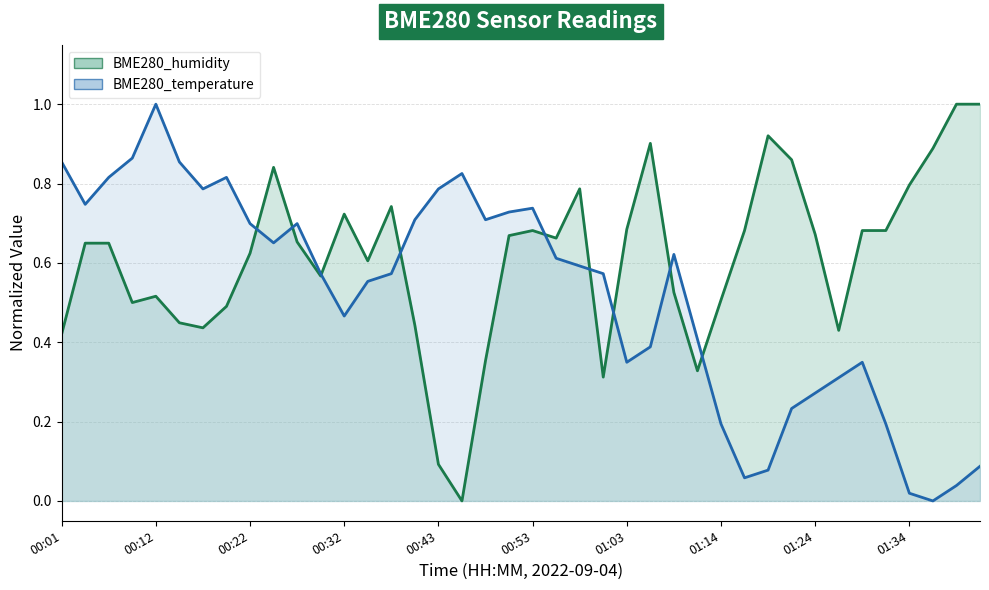

What is the total value across all series at 18?

1.1